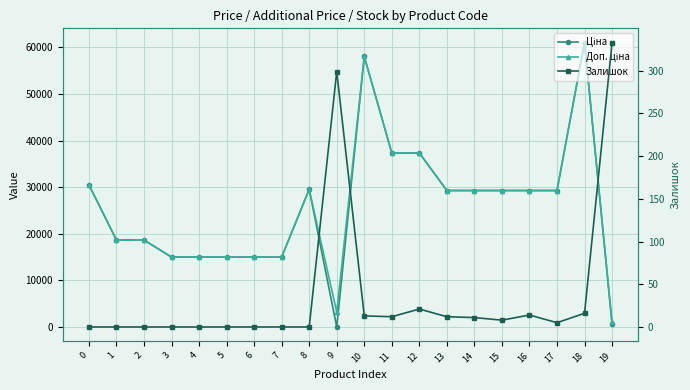

Rank the series at 3 from highest to lowest value.

Ціна, Доп. ціна, Залишок